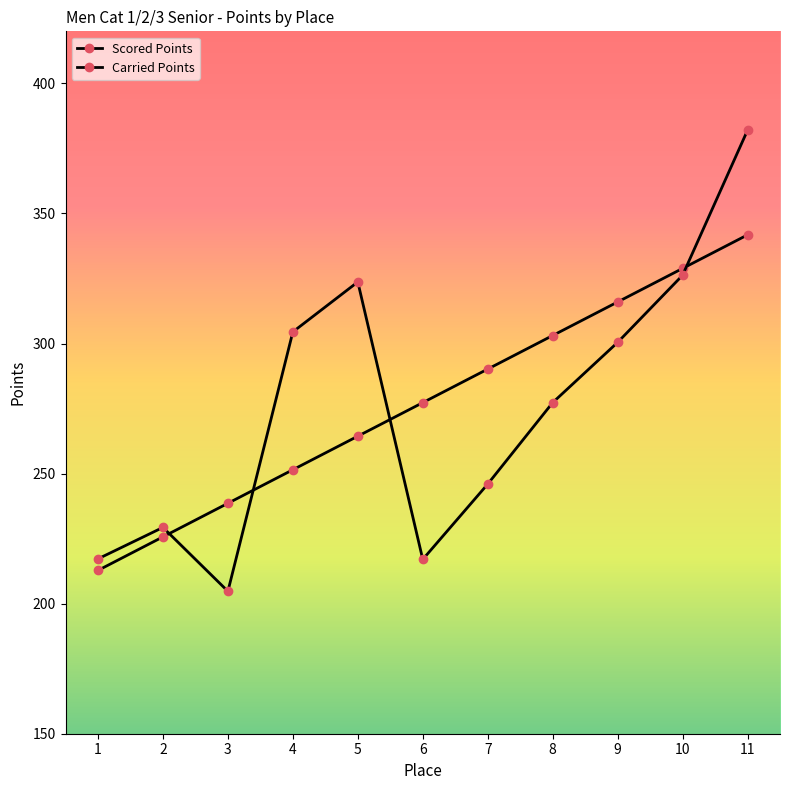

At 11, list the series in order from largest to smallest.

Carried Points, Scored Points